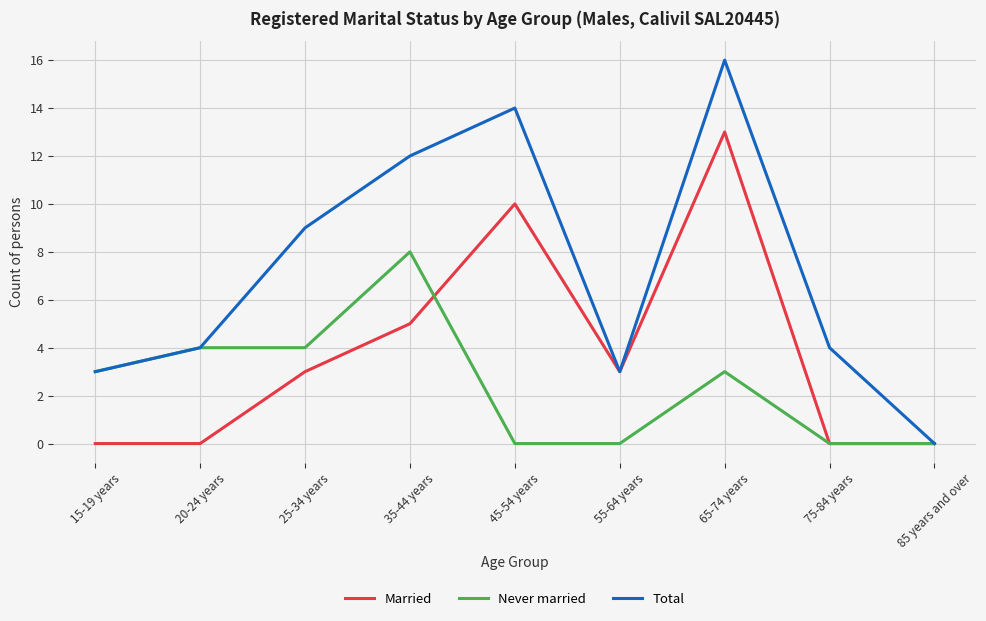

What is the sum of the Married values at 65-74 years and 25-34 years?

16